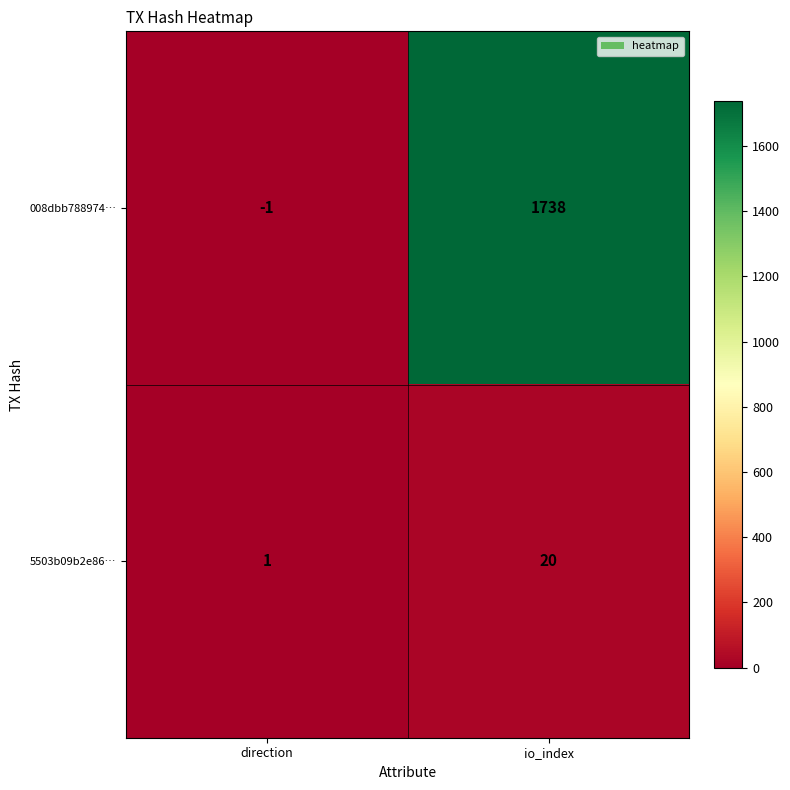

Reading right to left, list all the values displayed in this chart.

008dbb788974…: 1738	-1
5503b09b2e86…: 20	1